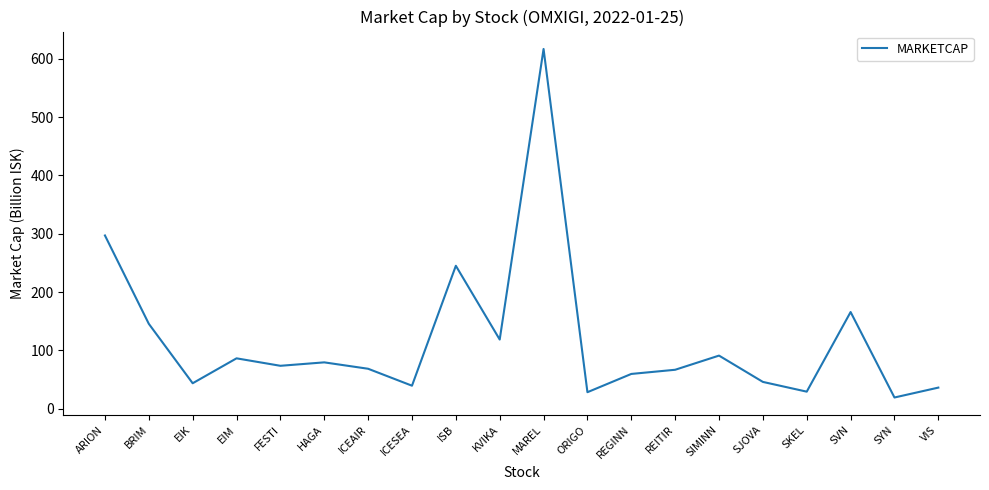

Where does the data first go above 73?

ARION